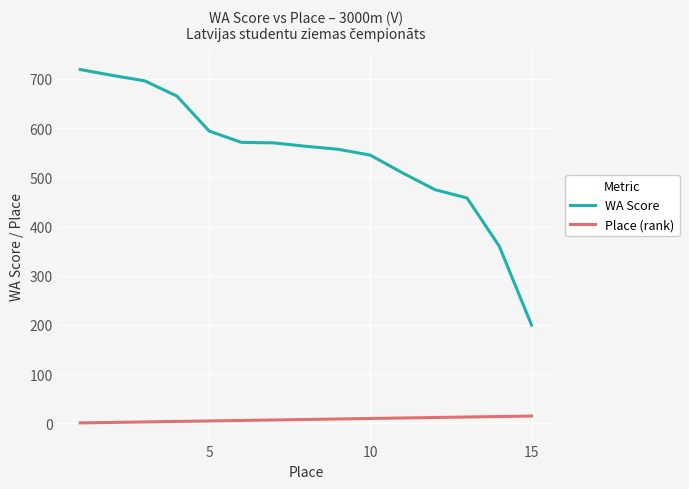

True or false: WA Score and Place (rank) intersect in this chart.

False